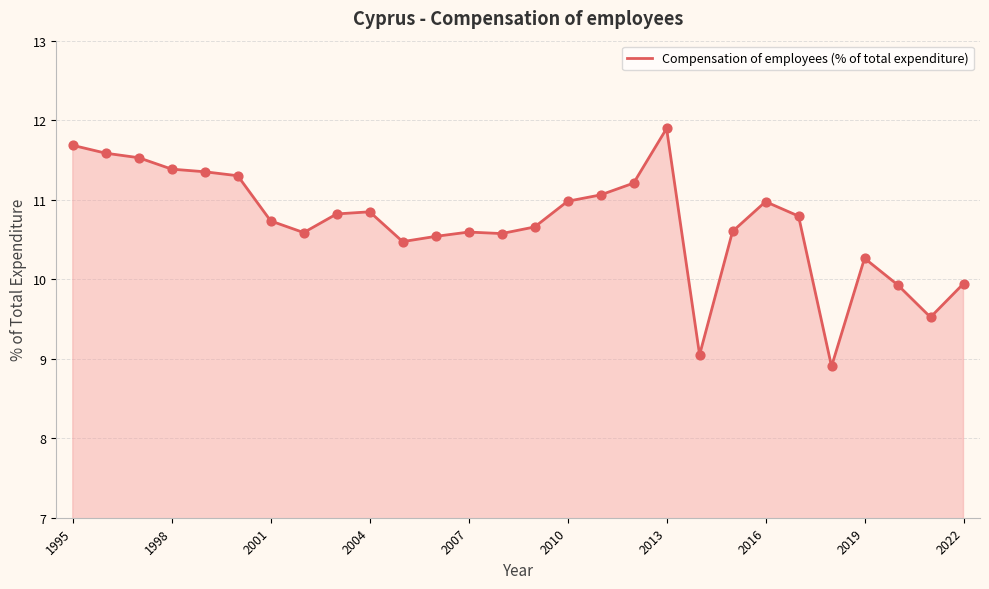

What is the greatest value displayed?

11.9